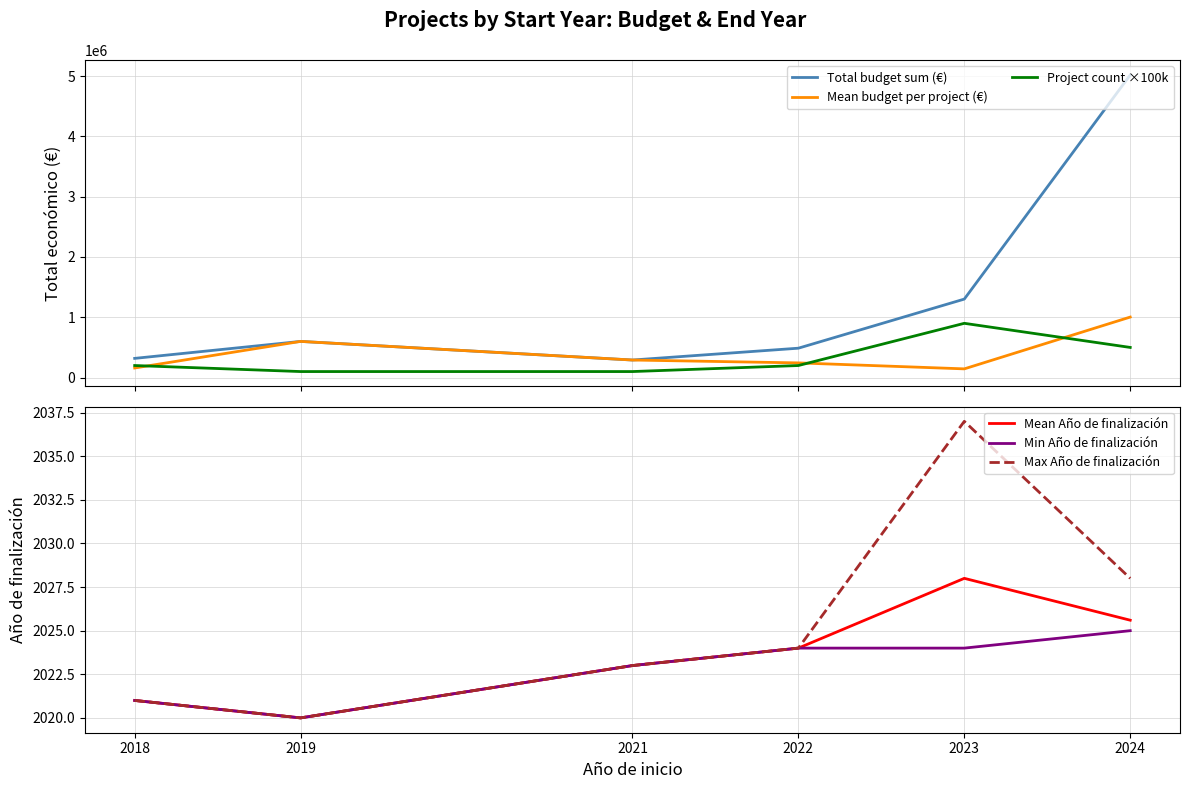

How many lines are shown in the chart?

6